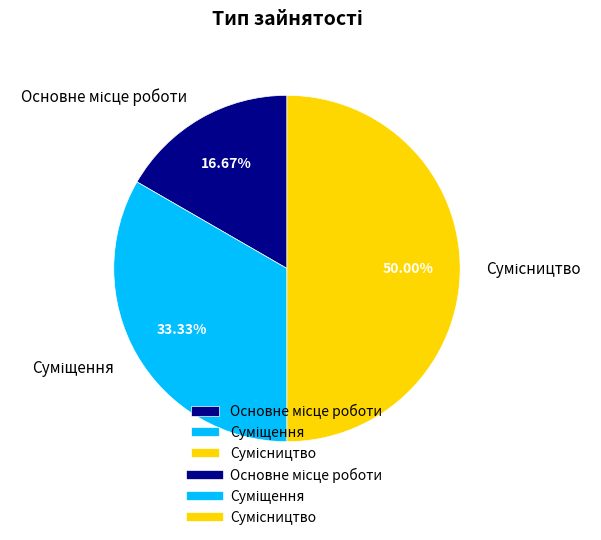

What is the ratio of the value at Основне місце роботи to the value at Сумісництво?

0.3